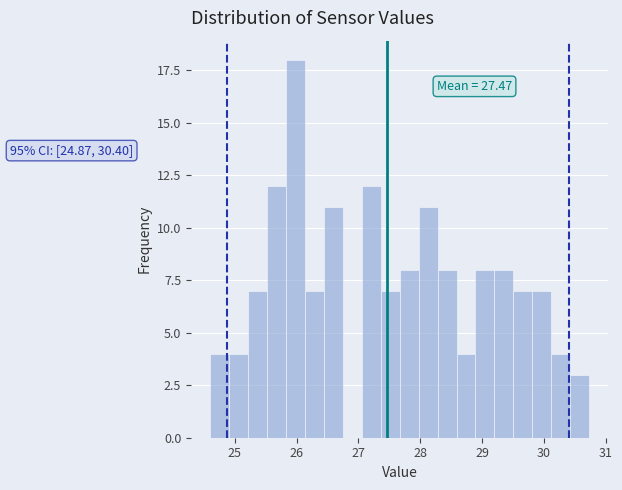

Around what value on the x-axis is the tallest bar? Give the approximate position of its centre, as read against the axis.

26.0